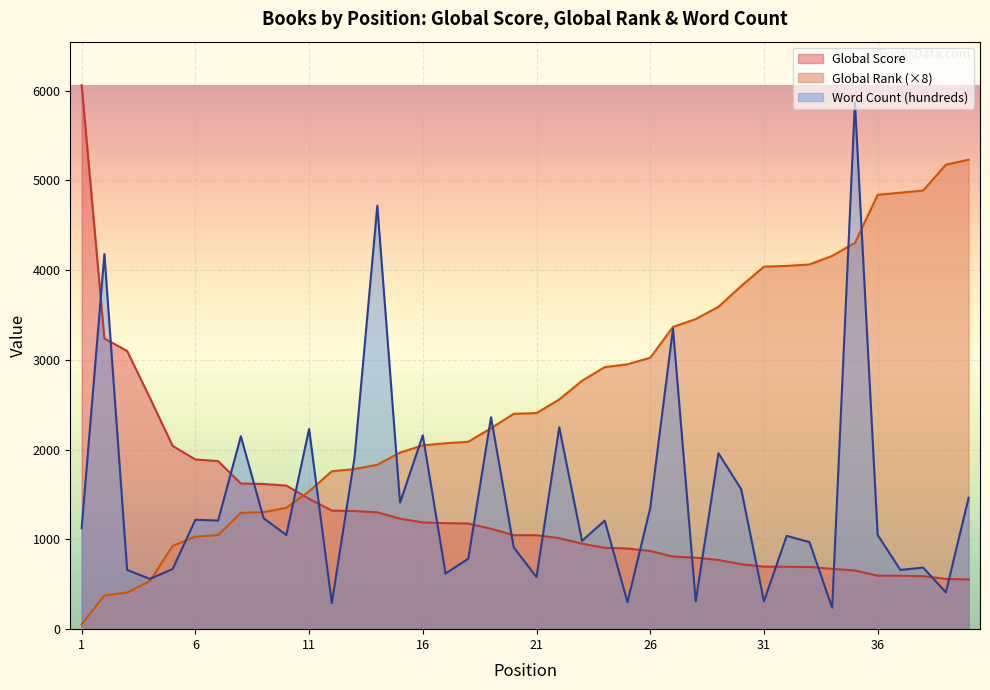

How many times do Word Count (hundreds) and Global Score cross each other?

21